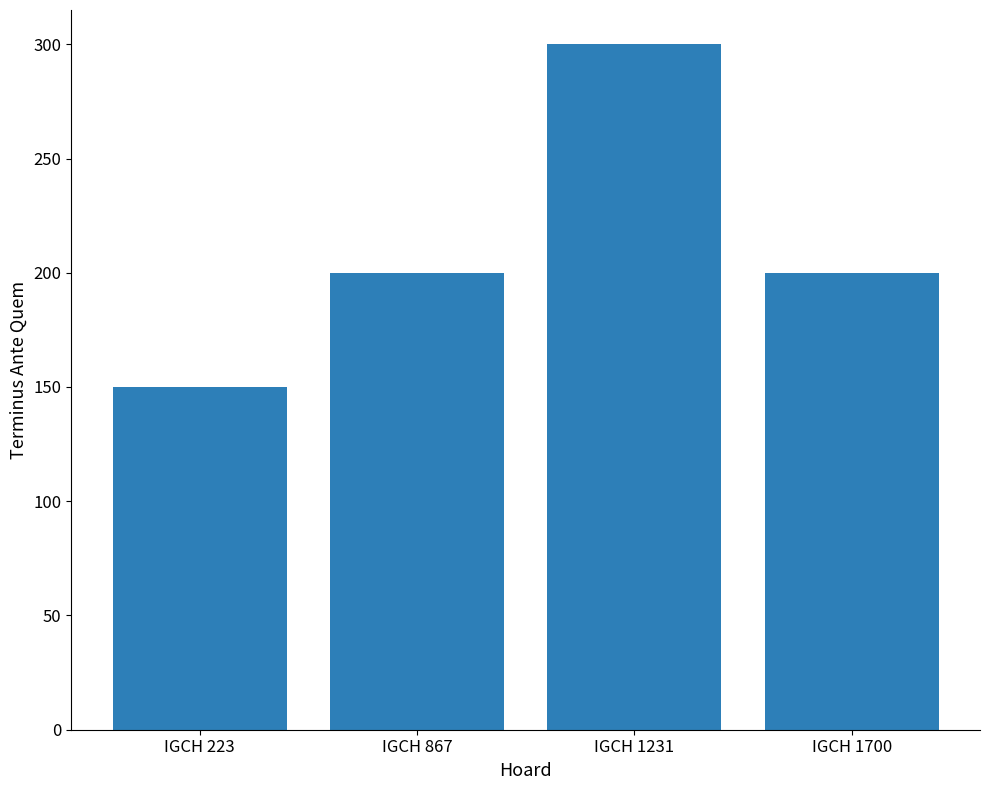

What value does the data have at IGCH 1231?

300